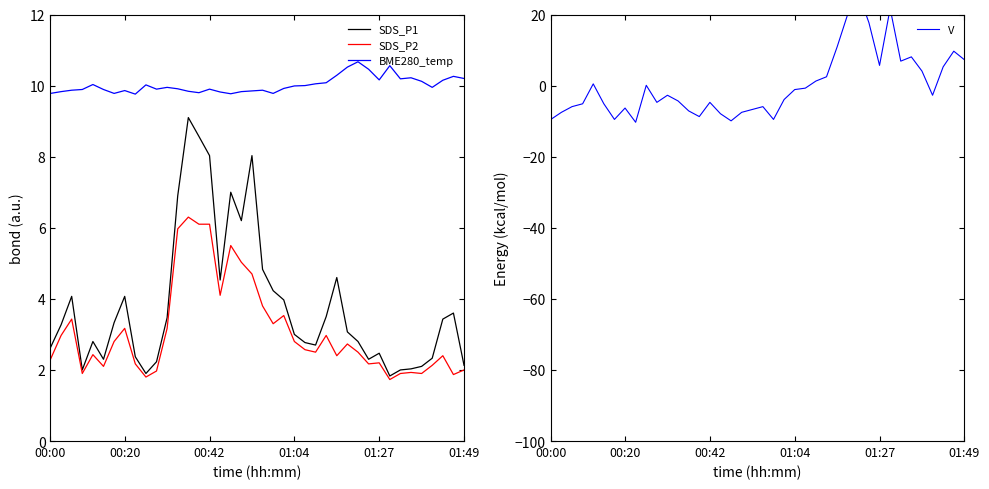

Count the number of categories in the chart.

40